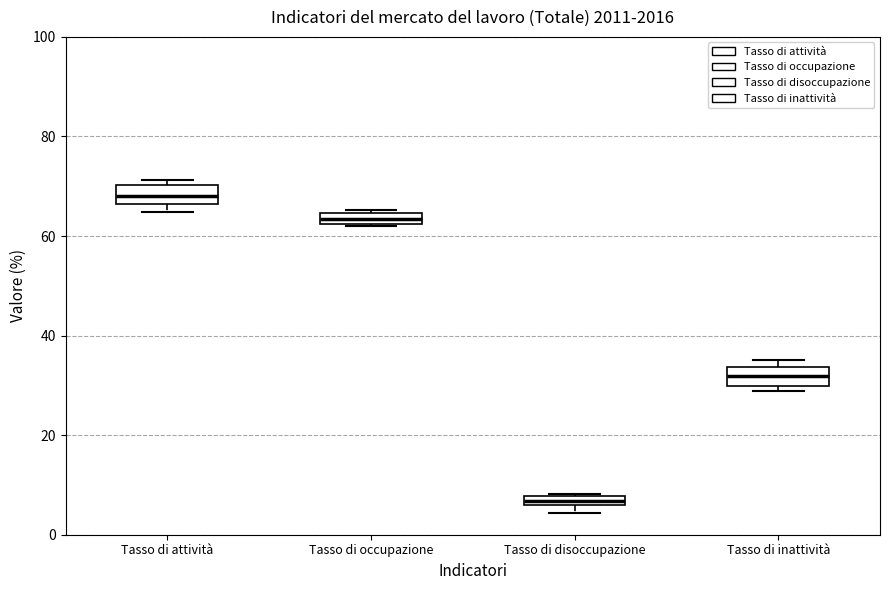

Which box has the highest median line?

Tasso di attività